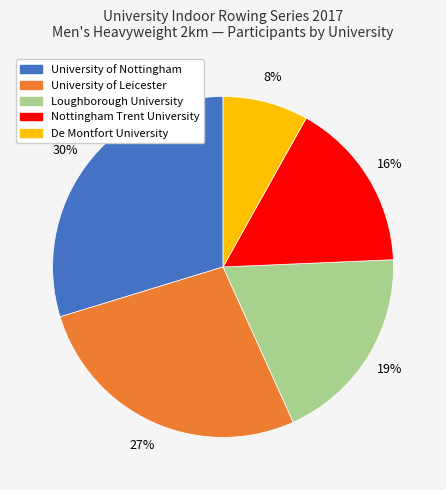

Is it true that Nottingham Trent University is 28% of the pie?

False